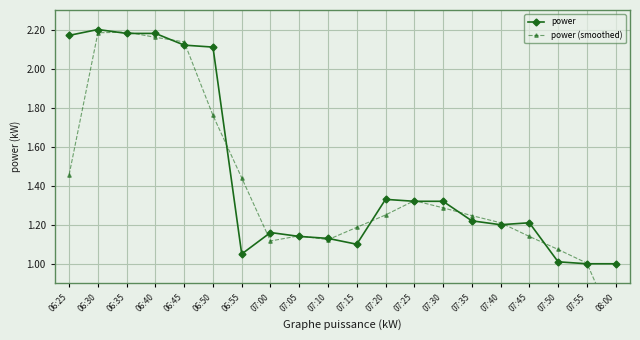

What is the smallest value displayed?

0.7